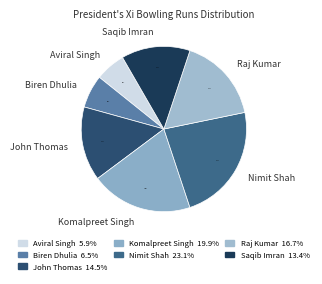

True or false: Aviral Singh accounts for 1% of the total.

False